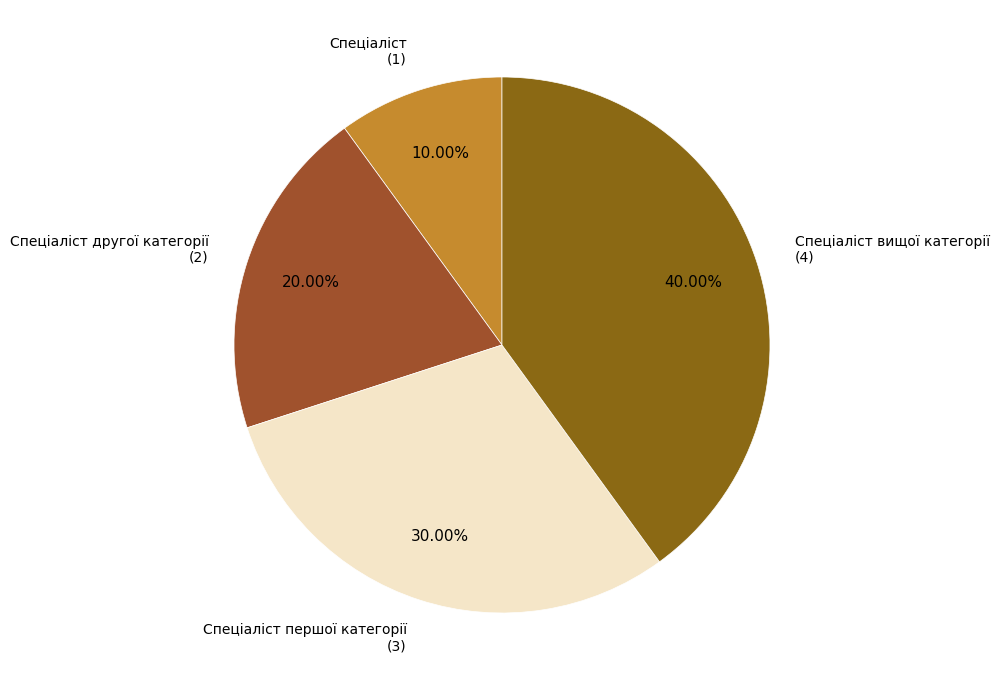

Is Спеціаліст the majority of the pie?

No